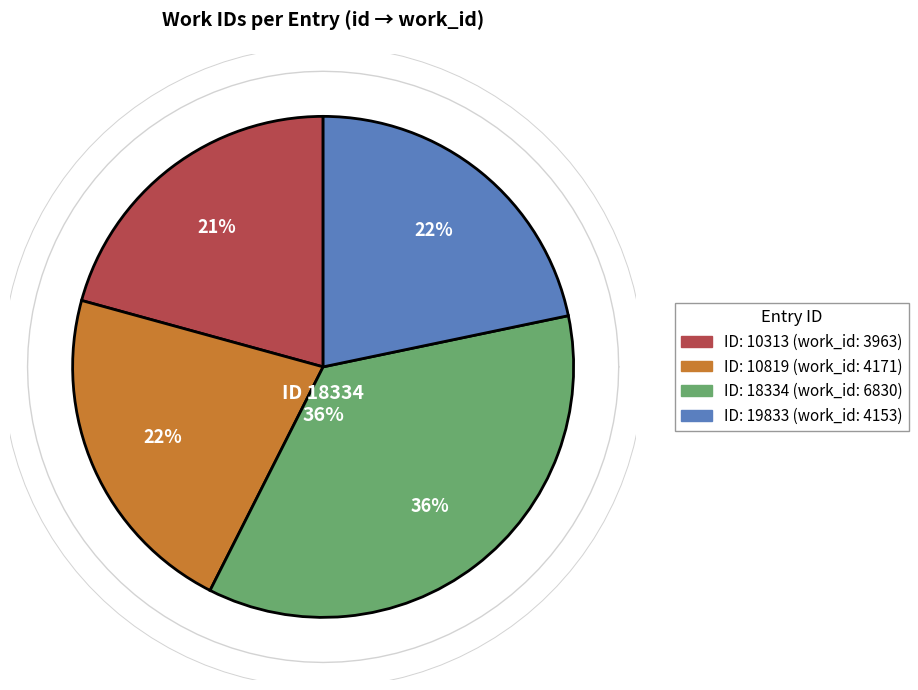

True or false: 10819 accounts for 36% of the total.

False